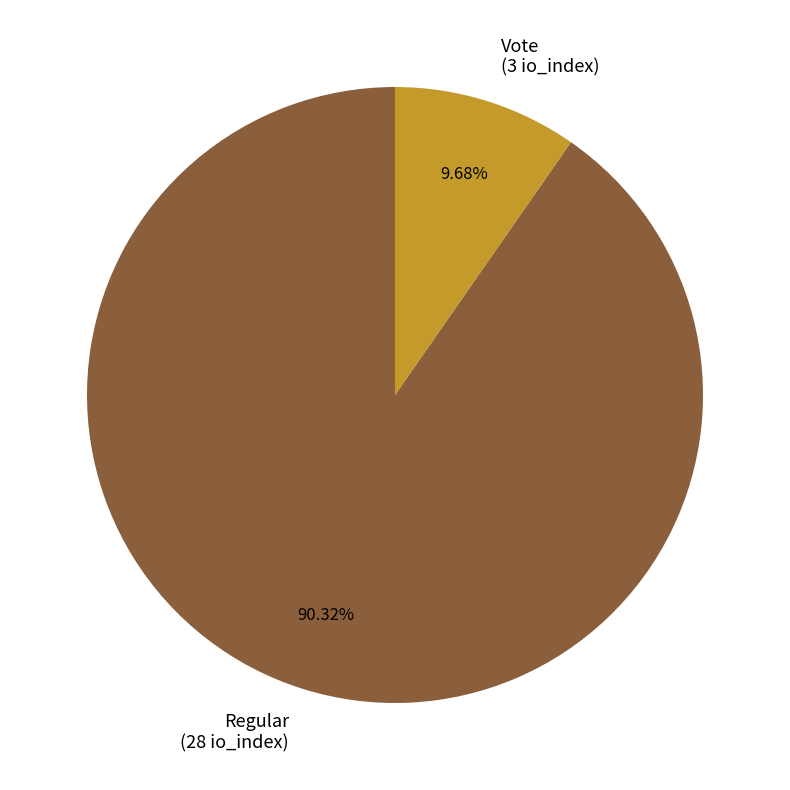

To the nearest percent, what is the difference between the largest and smallest slice percentages?

81%